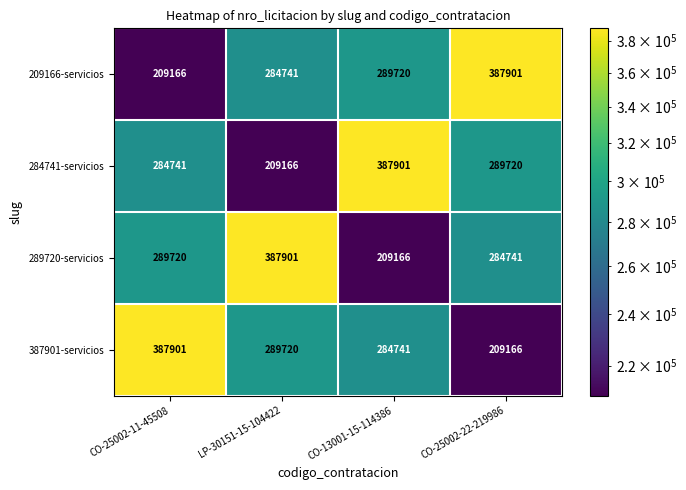

What is the maximum value for 289720-servicios?

387901